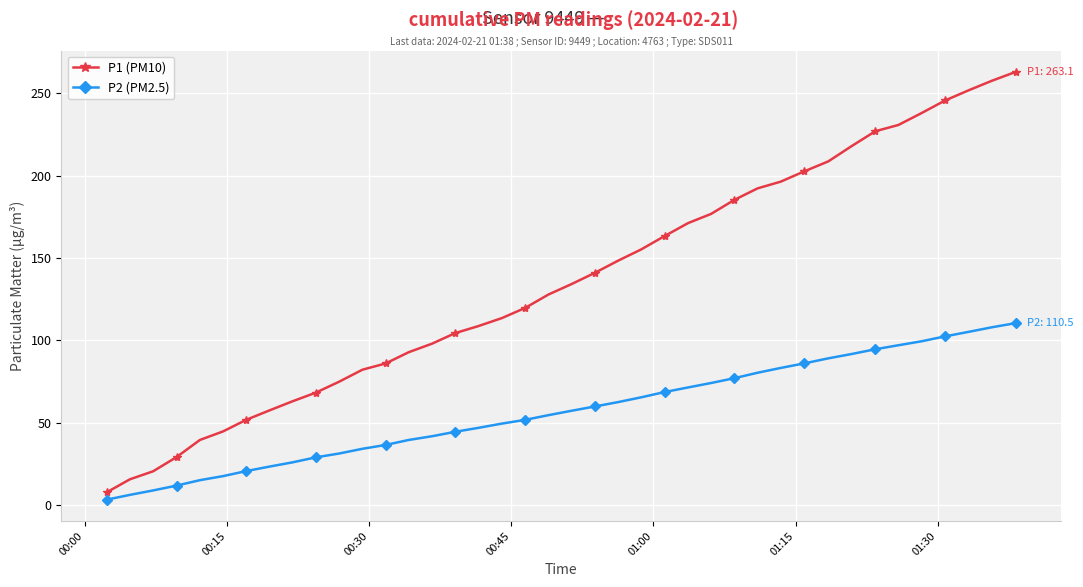

List the series in order of their peak value, highest first.

P1 (PM10), P2 (PM2.5)